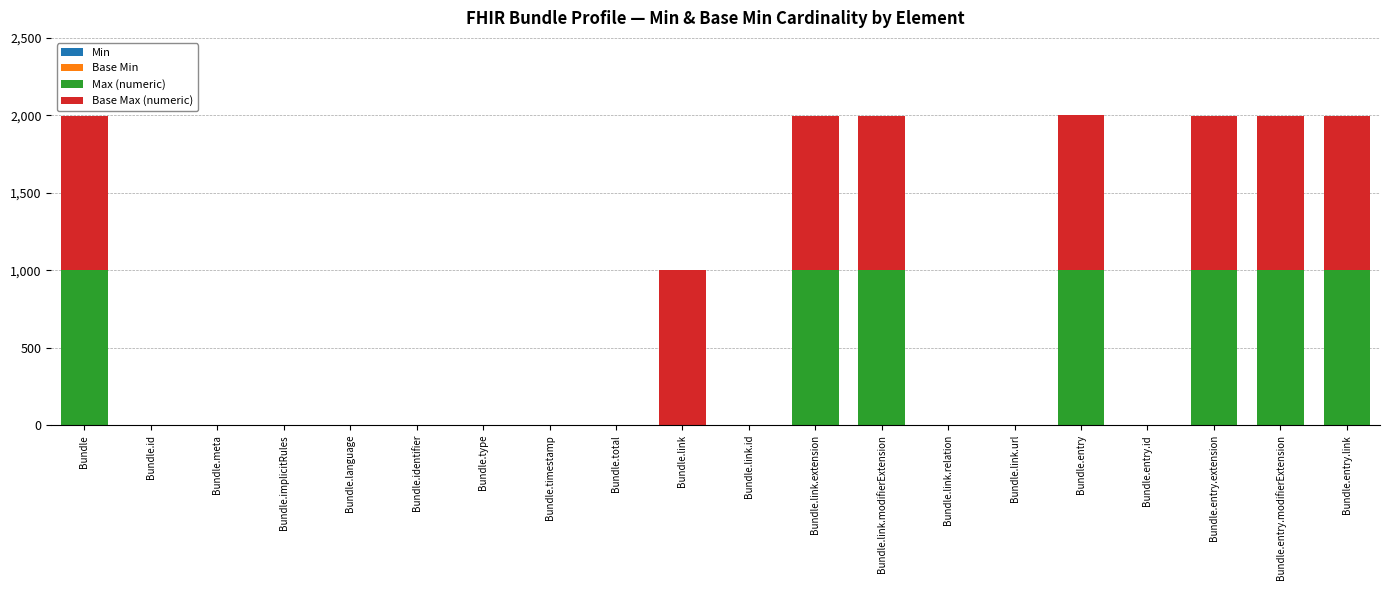

What is the label of the 8th bar from the left?

Bundle.timestamp